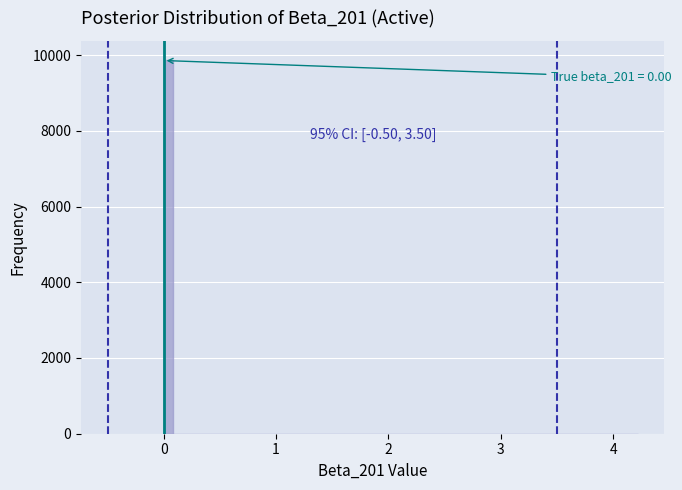

Read against the x-axis, roughly where is the centre of the tallest bar?

0.0